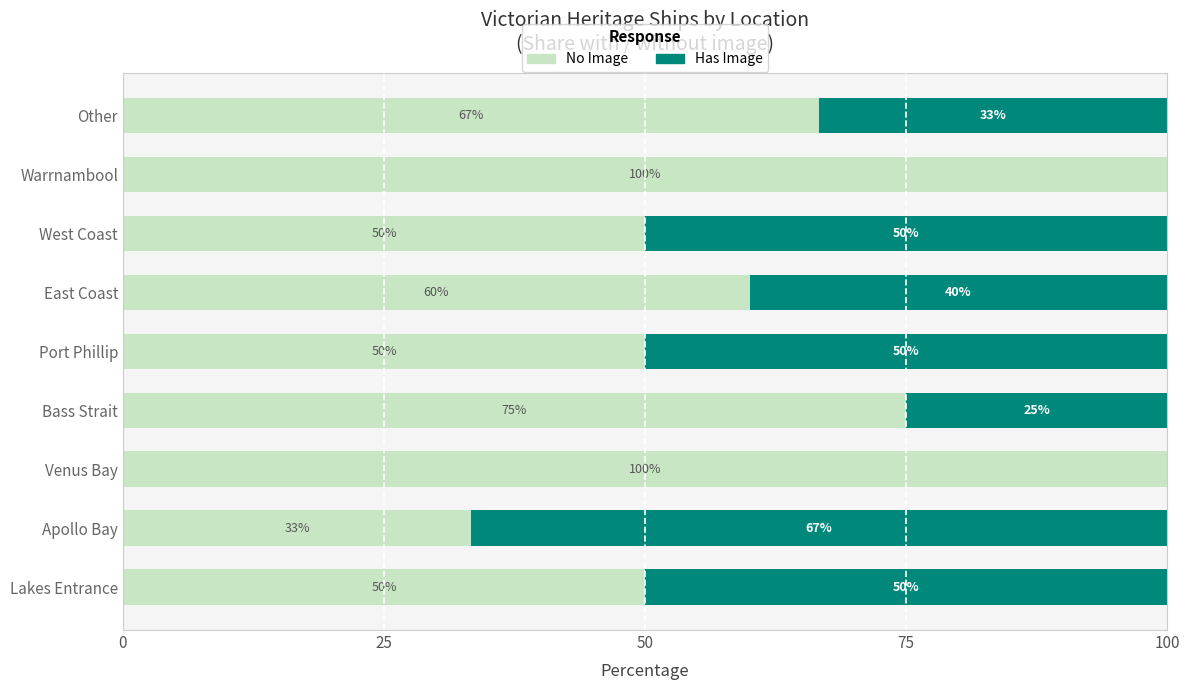

What is the total value across all series at West Coast?

100.0